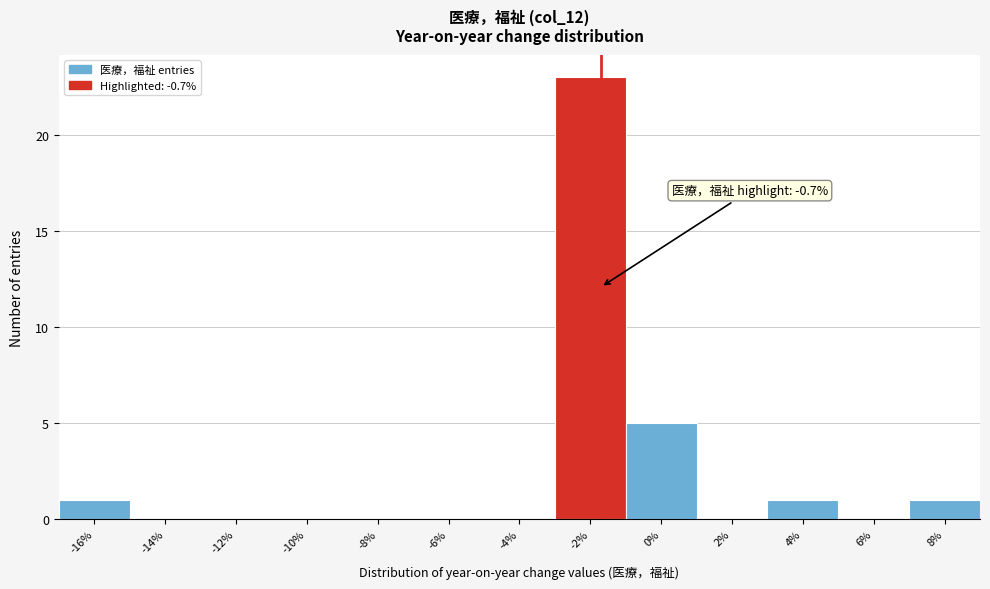

Reading right to left, list all the values displayed in this chart.

8%=1	6%=0	4%=1	2%=0	0%=5	-2%=23	-4%=0	-6%=0	-8%=0	-10%=0	-12%=0	-14%=0	-16%=1